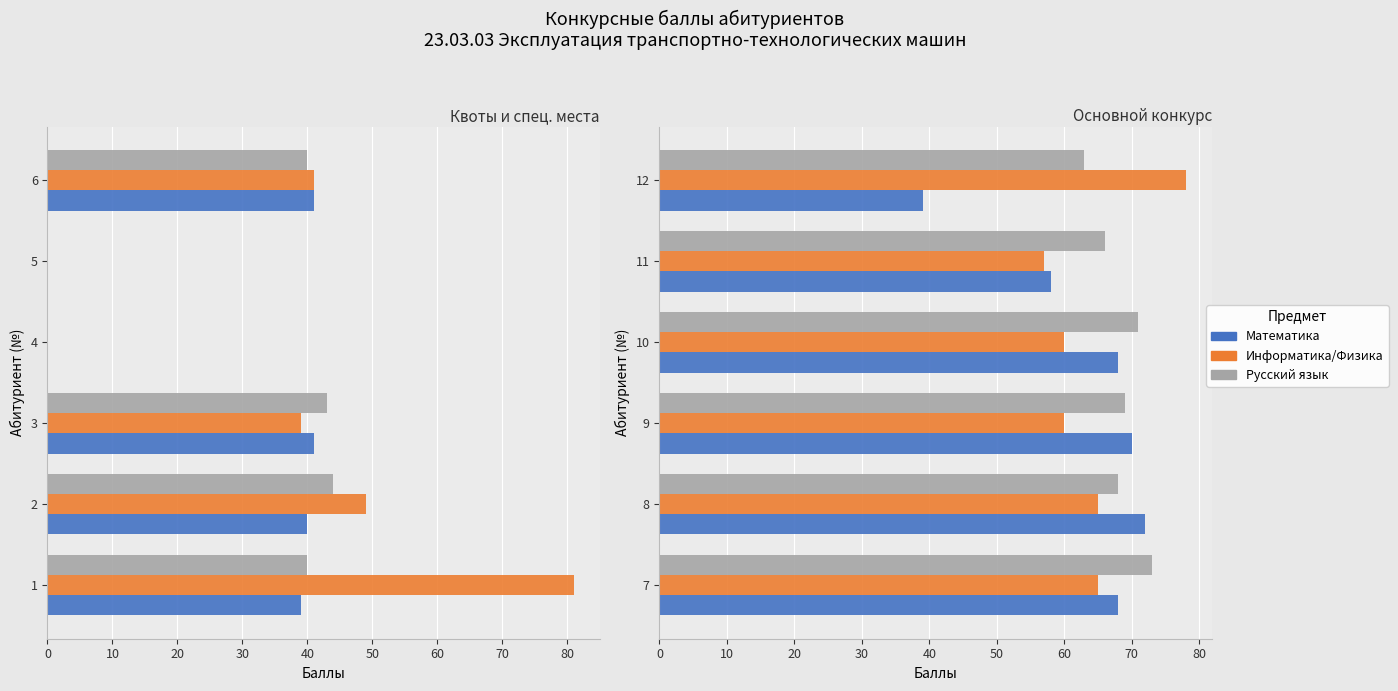

Are the bars grouped side by side (vs. stacked)?

Yes